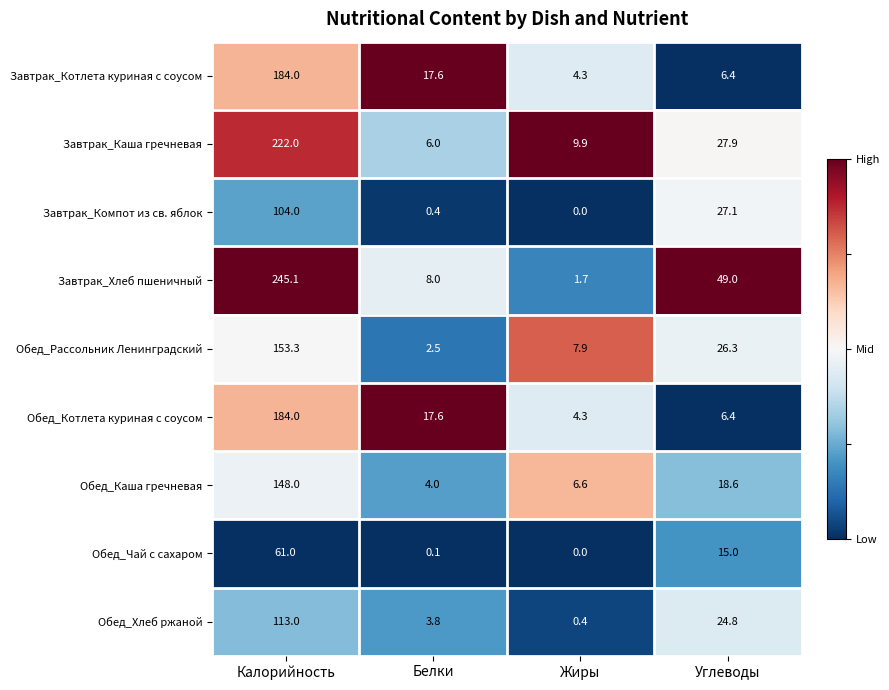

Count the number of data series in this chart.

9